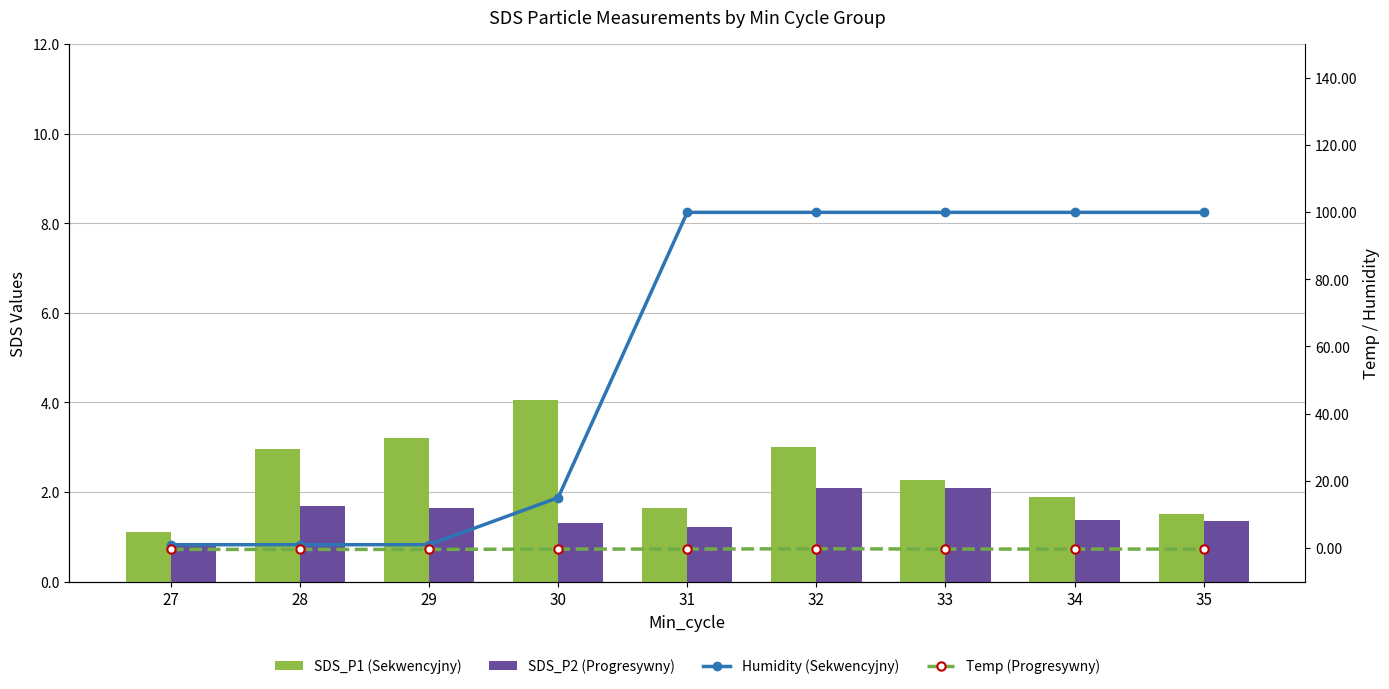

Which category has the lowest value in the SDS_P2 (Progresywny) series?

27